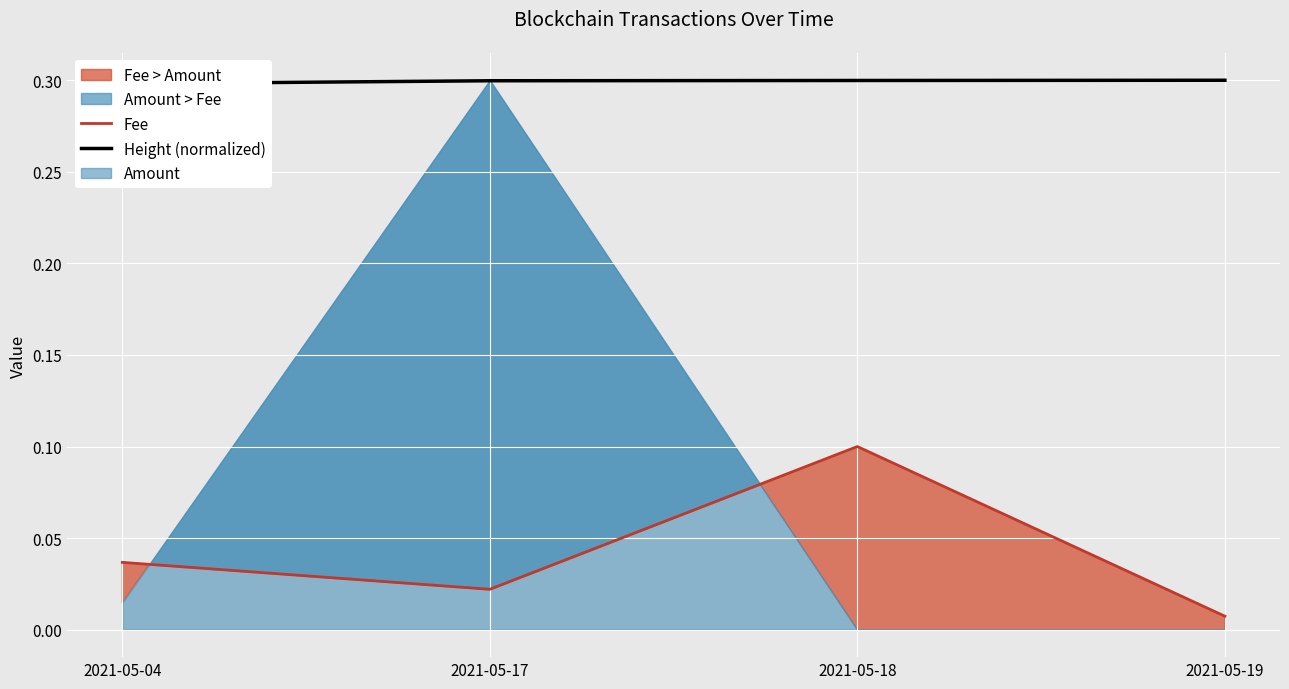

List the labels in order of Fee value, smallest first.

2021-05-19, 2021-05-17, 2021-05-04, 2021-05-18